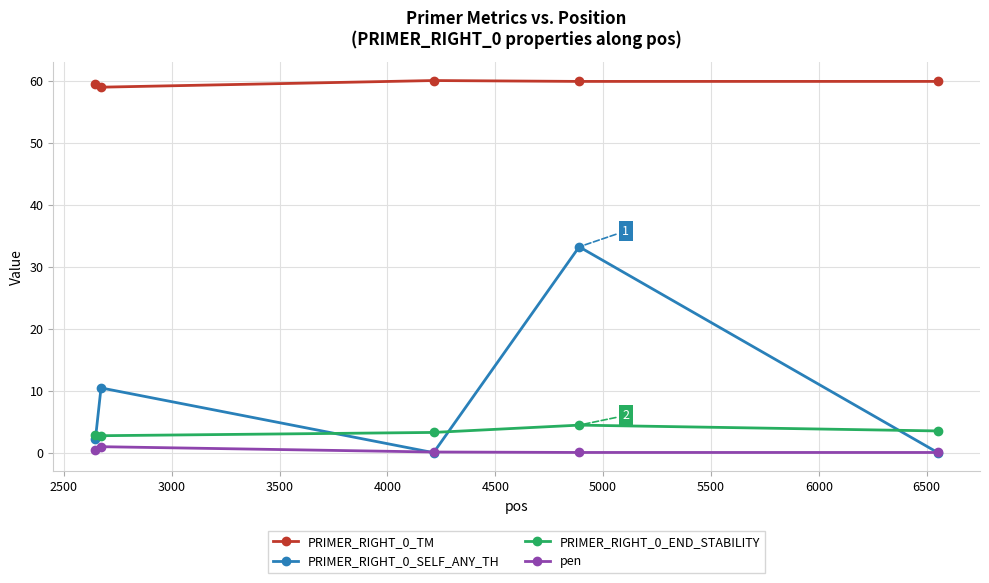

What is the value of the PRIMER_RIGHT_0_END_STABILITY point at the 2nd from the left?

2.7